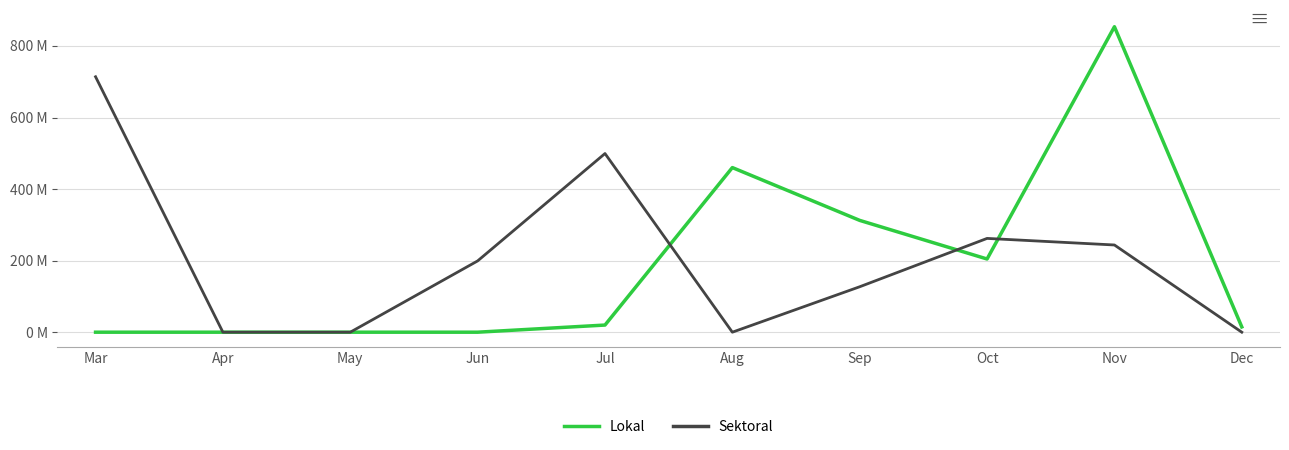

What are all the series names shown in the legend?

Lokal, Sektoral